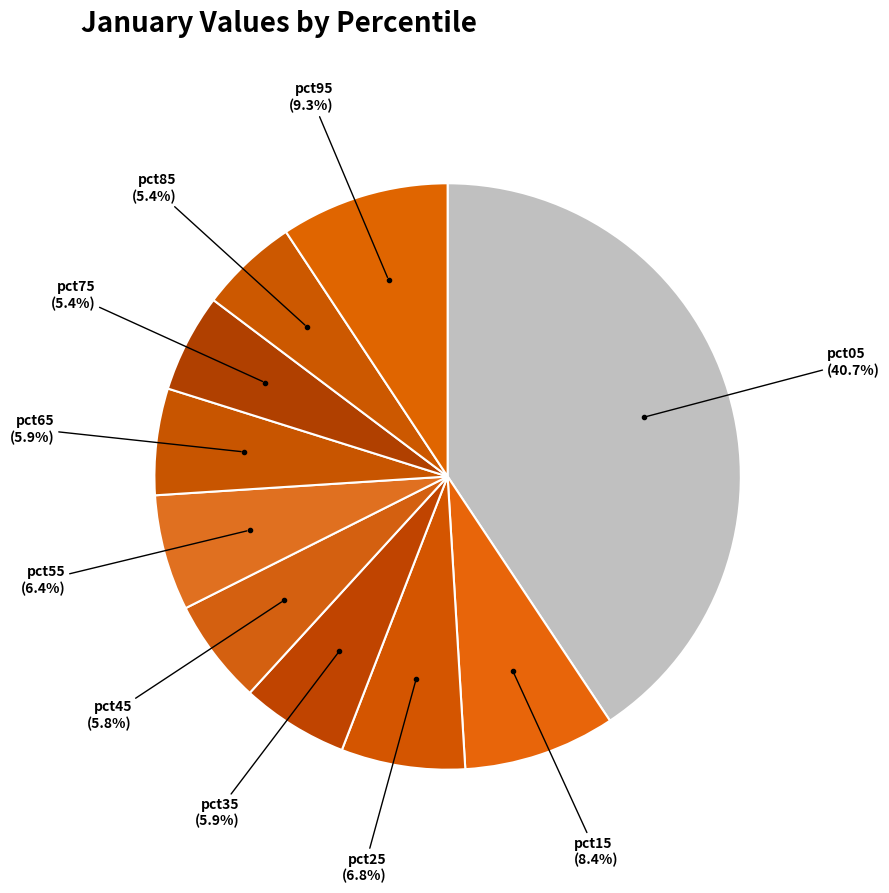

What is the largest slice in the pie chart?

pct05